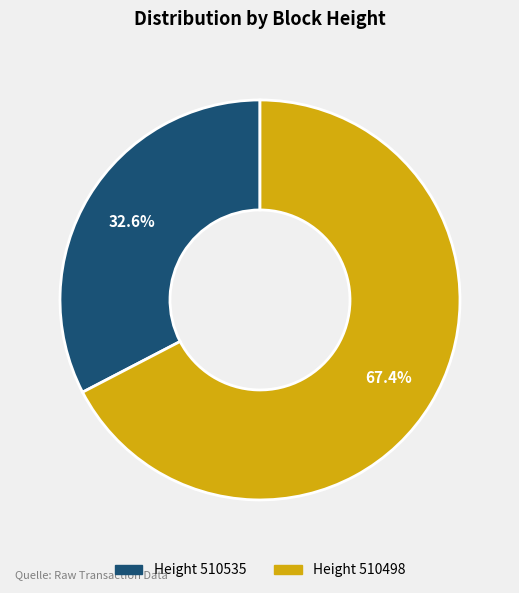

Which has a higher value, Height 510535 or Height 510498?

Height 510498